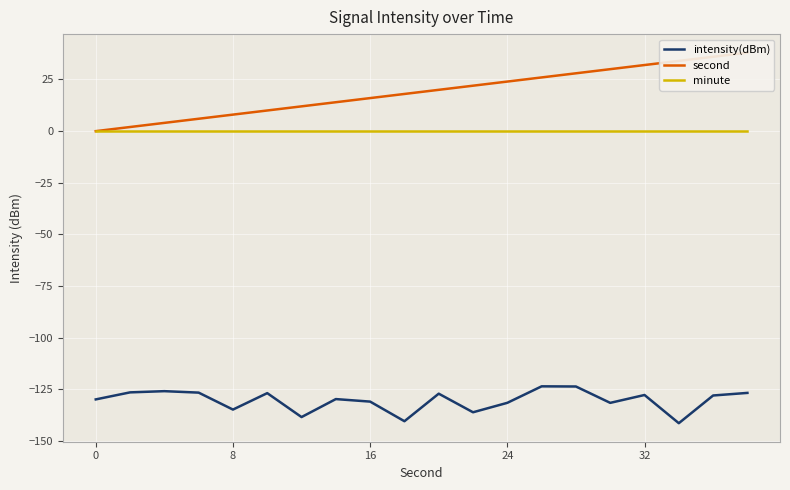

What are all the series names shown in the legend?

intensity(dBm), second, minute